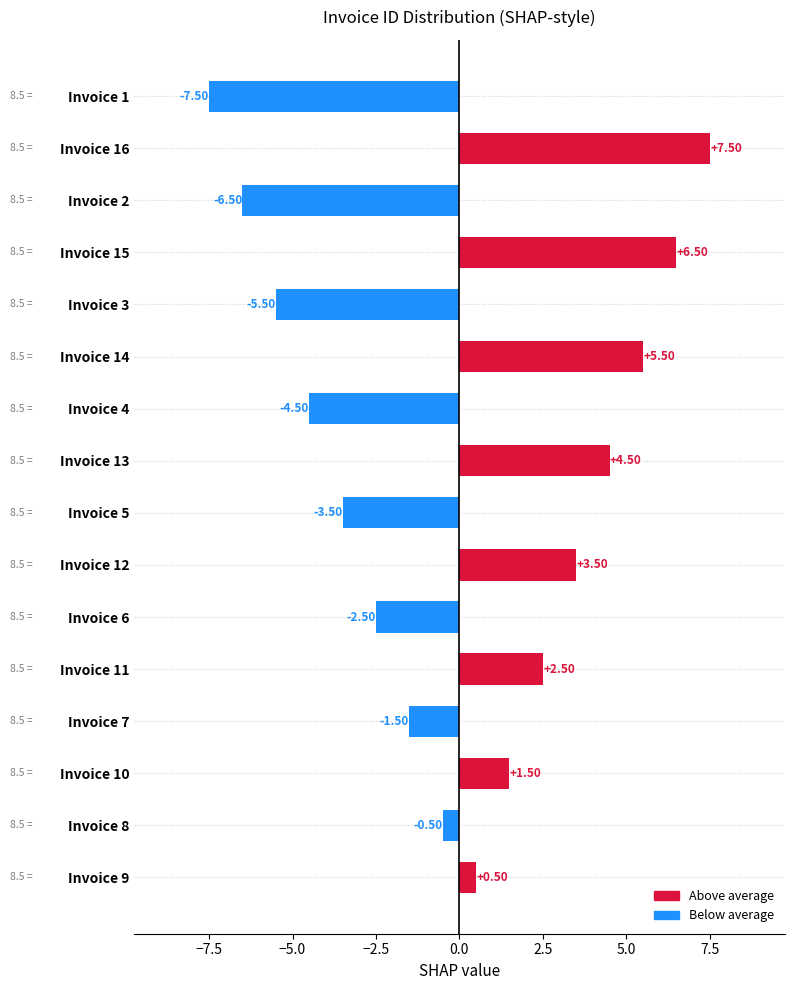

What is the difference between the values at Invoice 5 and Invoice 7?

2.0